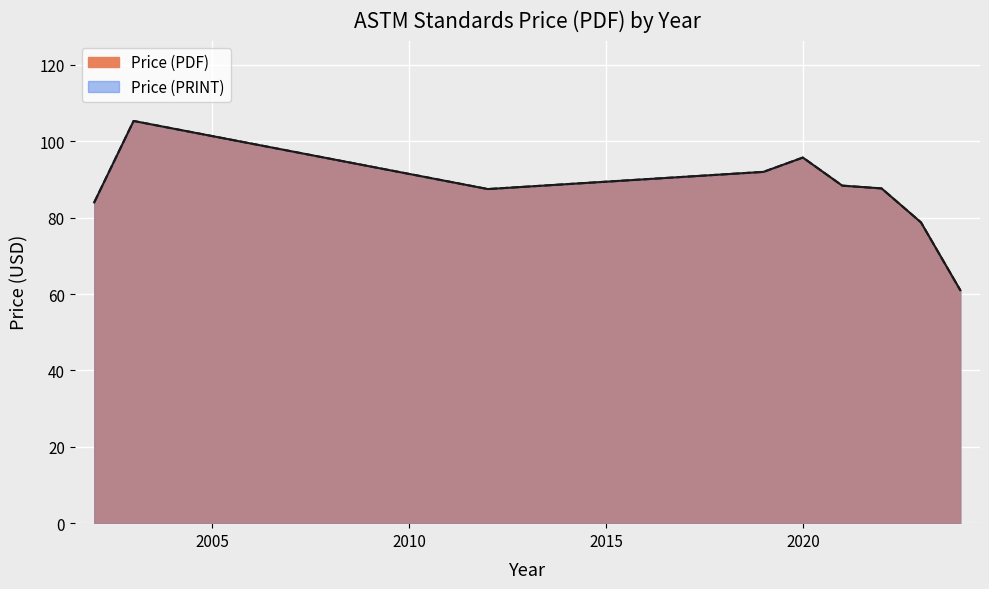

The Price (PRINT) series shows 61 at 0. True or false?

True